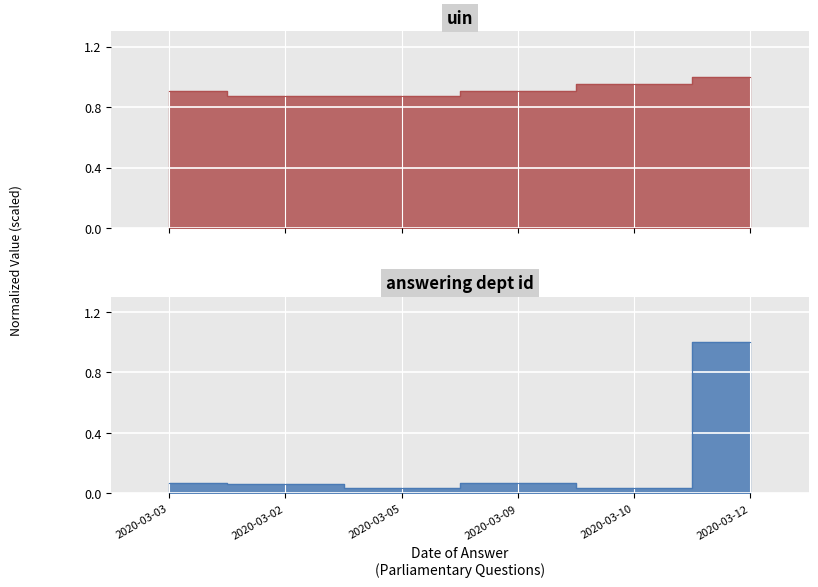

Rank the series by their average value, from lowest to highest.

answering dept id, uin